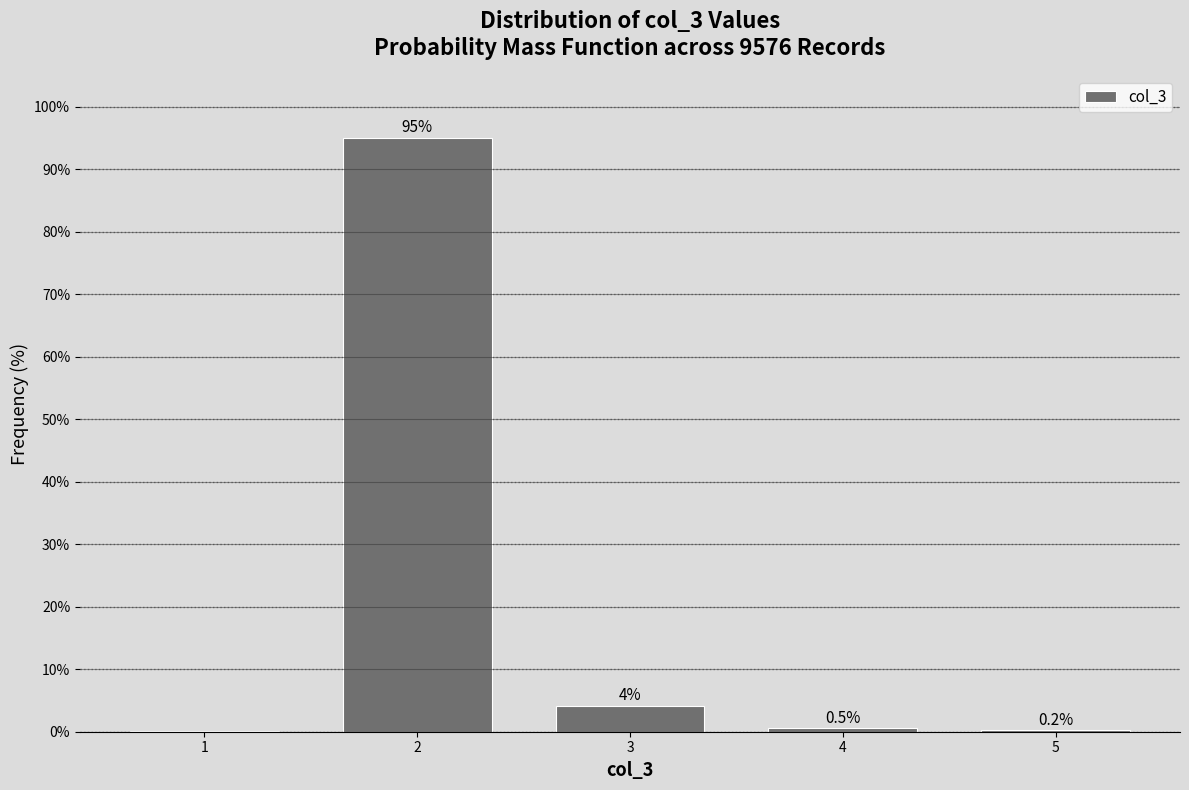

The chart shows a value of 0.2 at 5. True or false?

True